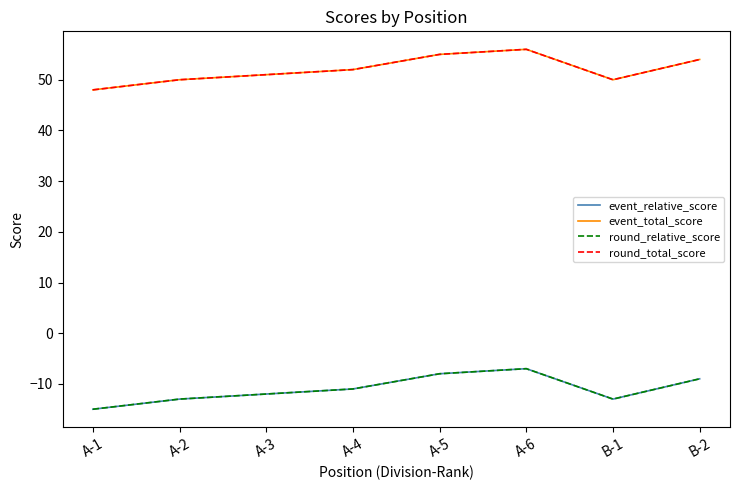

Does the chart have visible grid lines?

No